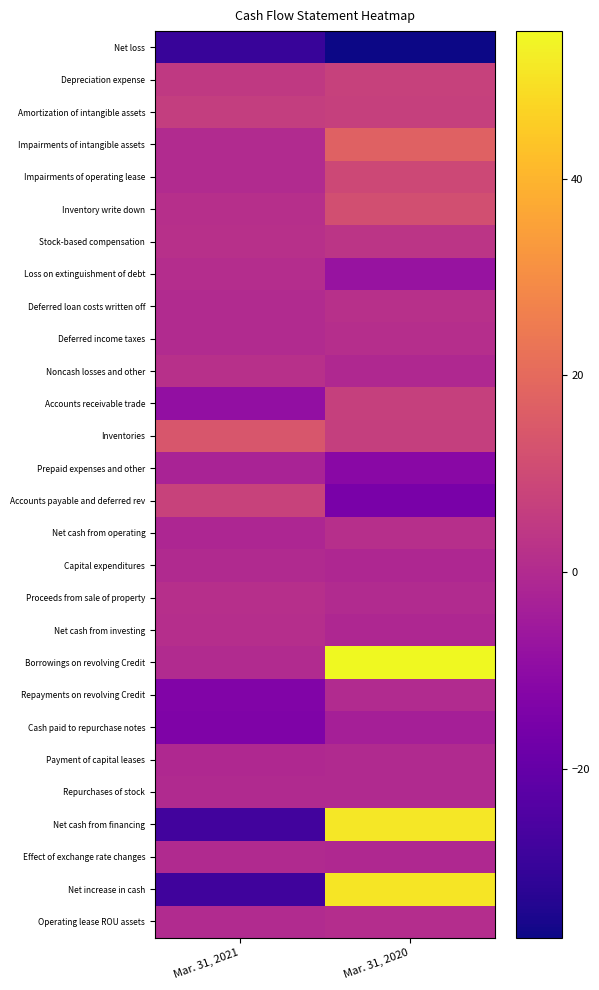

At Mar. 31, 2021, list the series in order from smallest to largest.

Net loss, Net increase in cash, Net cash from financing, Cash paid to repurchase notes, Repayments on revolving Credit, Accounts receivable trade, Prepaid expenses and other, Net cash from operating, Payment of capital leases, Capital expenditures, Repurchases of stock, Effect of exchange rate changes, Impairments of intangible assets, Impairments of operating lease, Deferred loan costs written off, Borrowings on revolving Credit, Deferred income taxes, Operating lease ROU assets, Loss on extinguishment of debt, Net cash from investing, Inventory write down, Proceeds from sale of property, Stock-based compensation, Noncash losses and other, Depreciation expense, Amortization of intangible assets, Accounts payable and deferred rev, Inventories